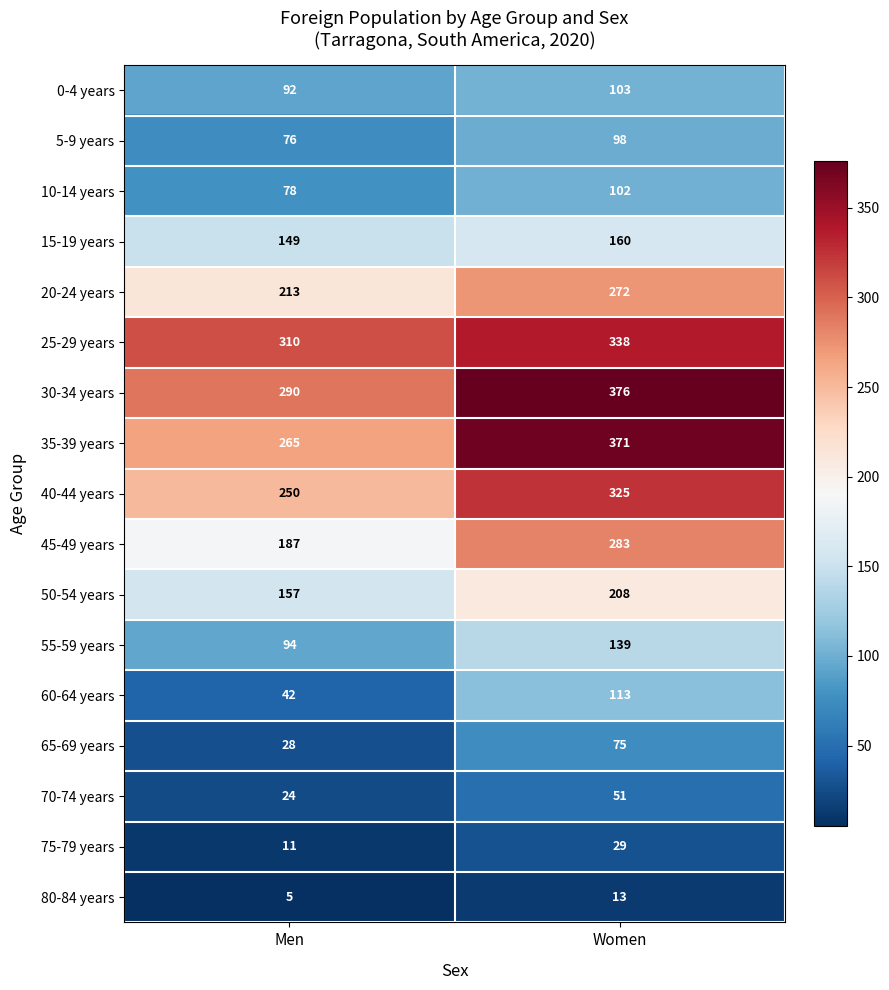

The value of 70-74 years at Men is 8. True or false?

False